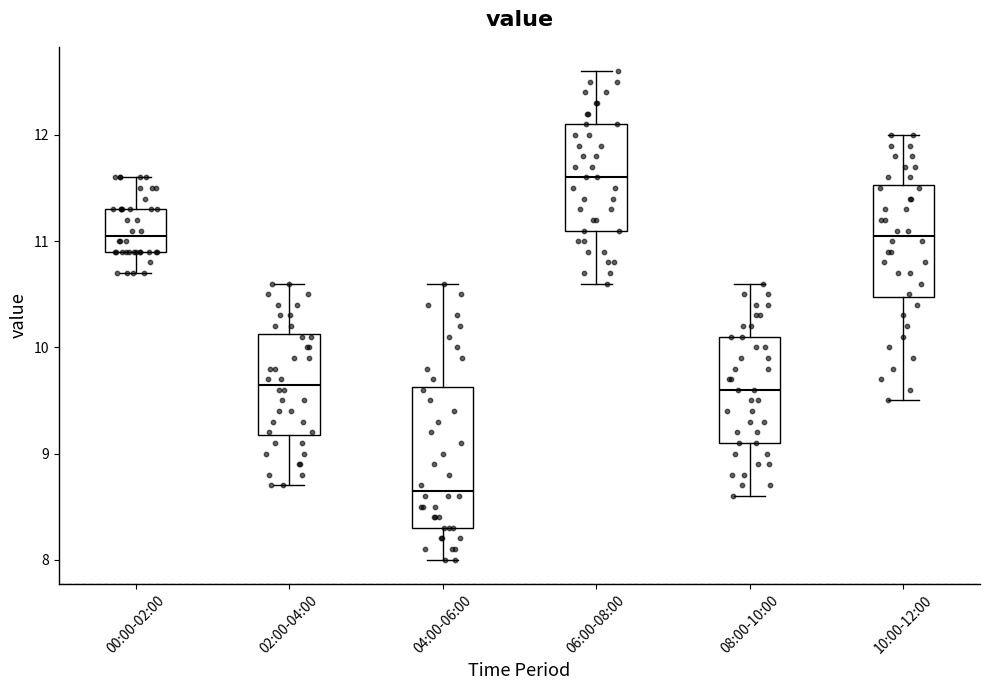

Comparing the boxes themselves (not the whiskers), which one is the tallest?

04:00-06:00